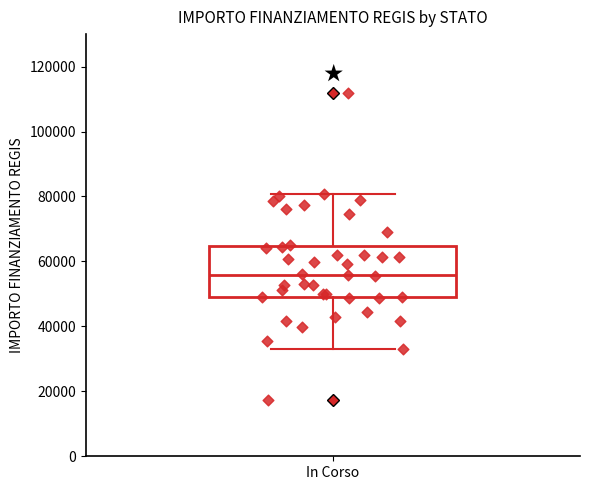

Where is the upper edge of the box for In Corso on the y-axis? The values are not printed on the chart, so give them approximately, as read against the axis.

64000